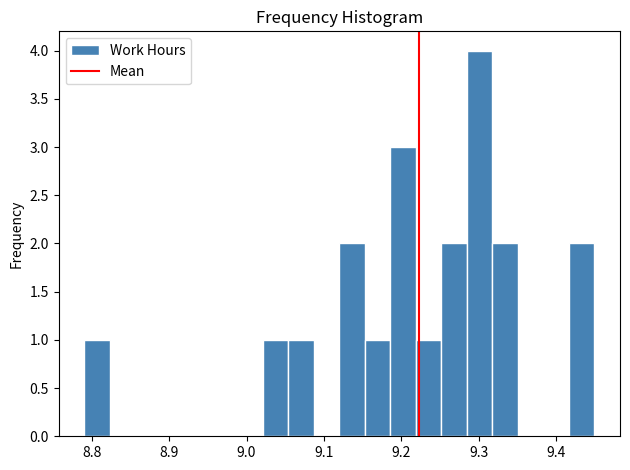

Around what value on the x-axis is the tallest bar? Give the approximate position of its centre, as read against the axis.

9.30